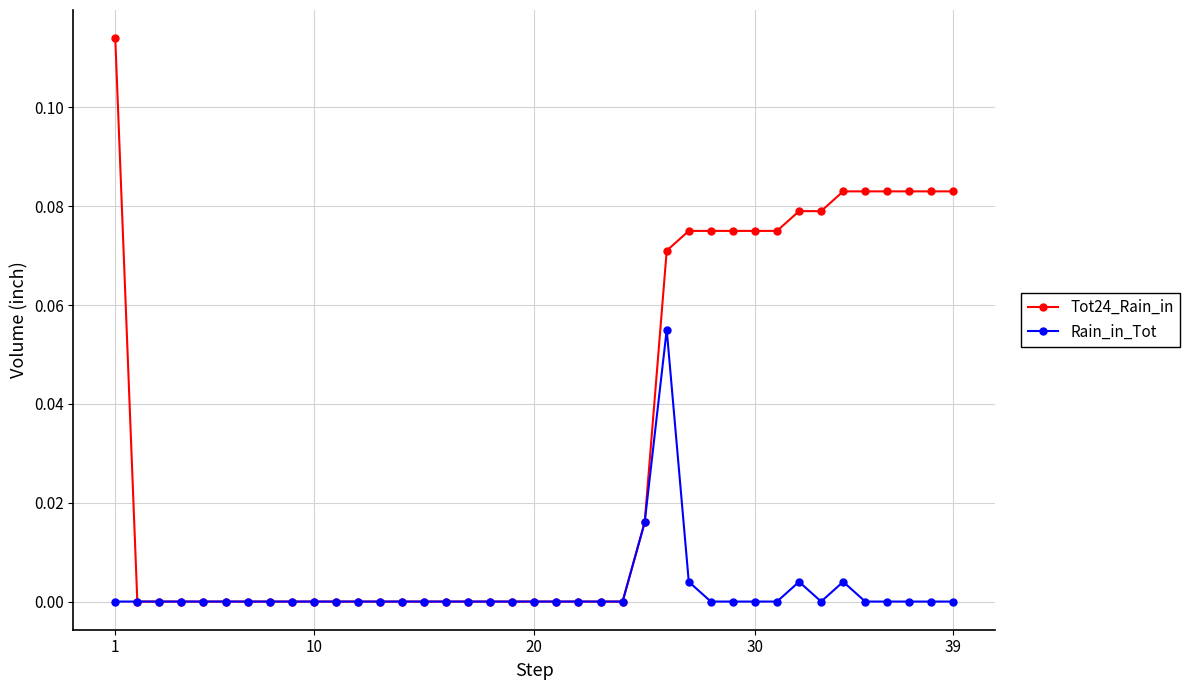

Count the Tot24_Rain_in values in the range 0 to 1.

39